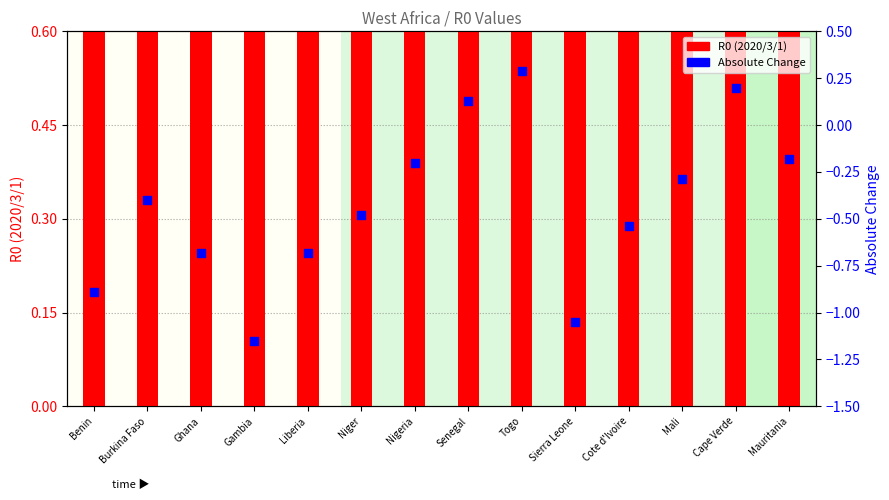

At which category is the sum across all series the highest?

Nigeria